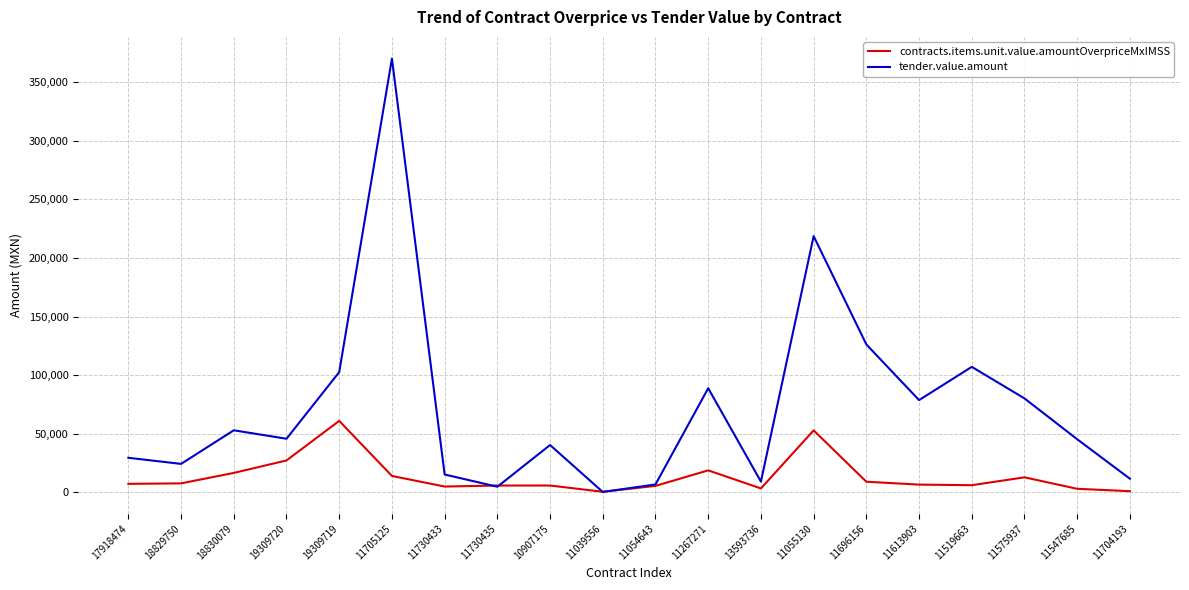

The value of tender.value.amount at 11705125 is 370331.7. True or false?

True